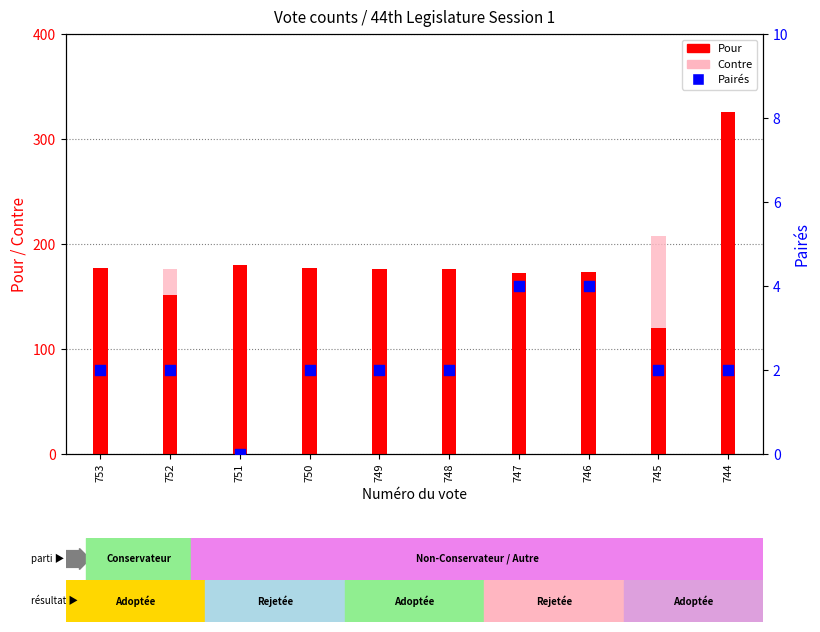

Which series has the largest total across all categories?

Pour